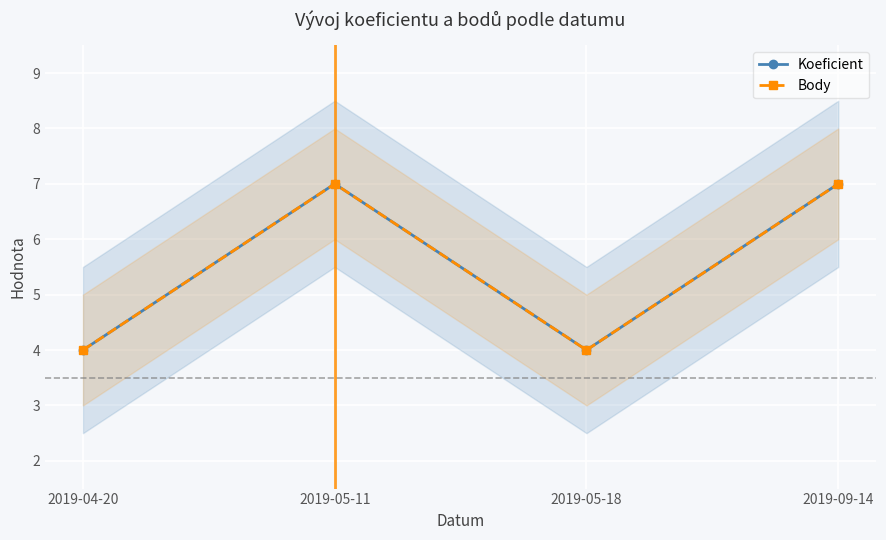

True or false: Body has a value of 3 at 2019-09-14.

False